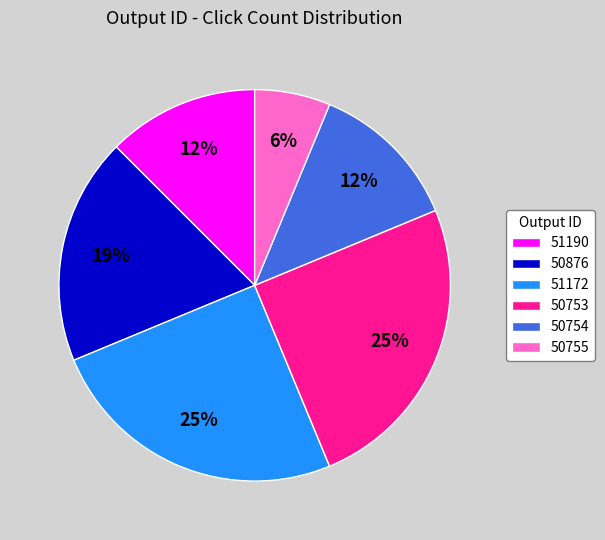

To the nearest percent, what is the average slice percentage?

17%